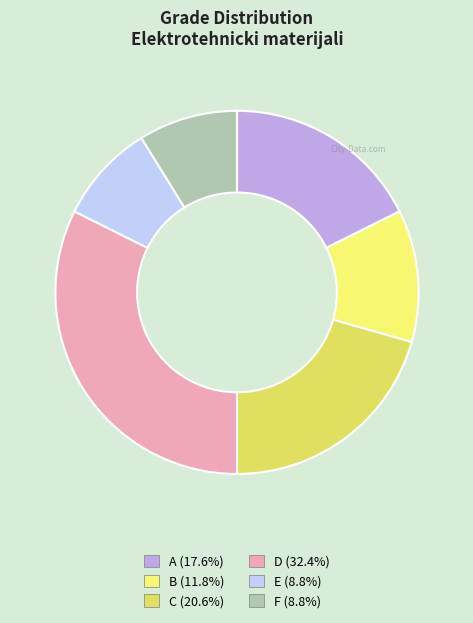

To the nearest percent, what portion does B represent?

12%